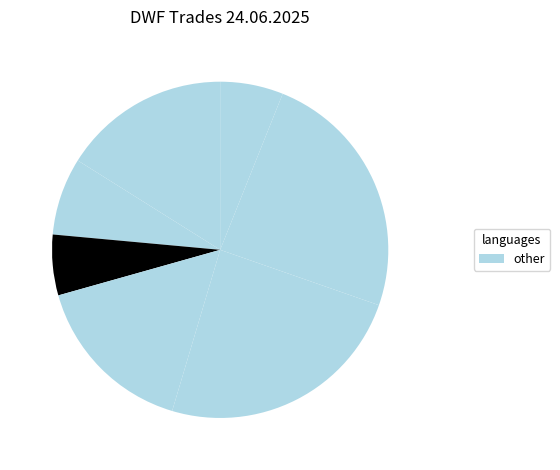

Rank the categories by value from lowest to highest.

11:04:02, 17:39:27, 11:25:30, 17:39:33, 12:05:19, 17:39:31, 17:39:28